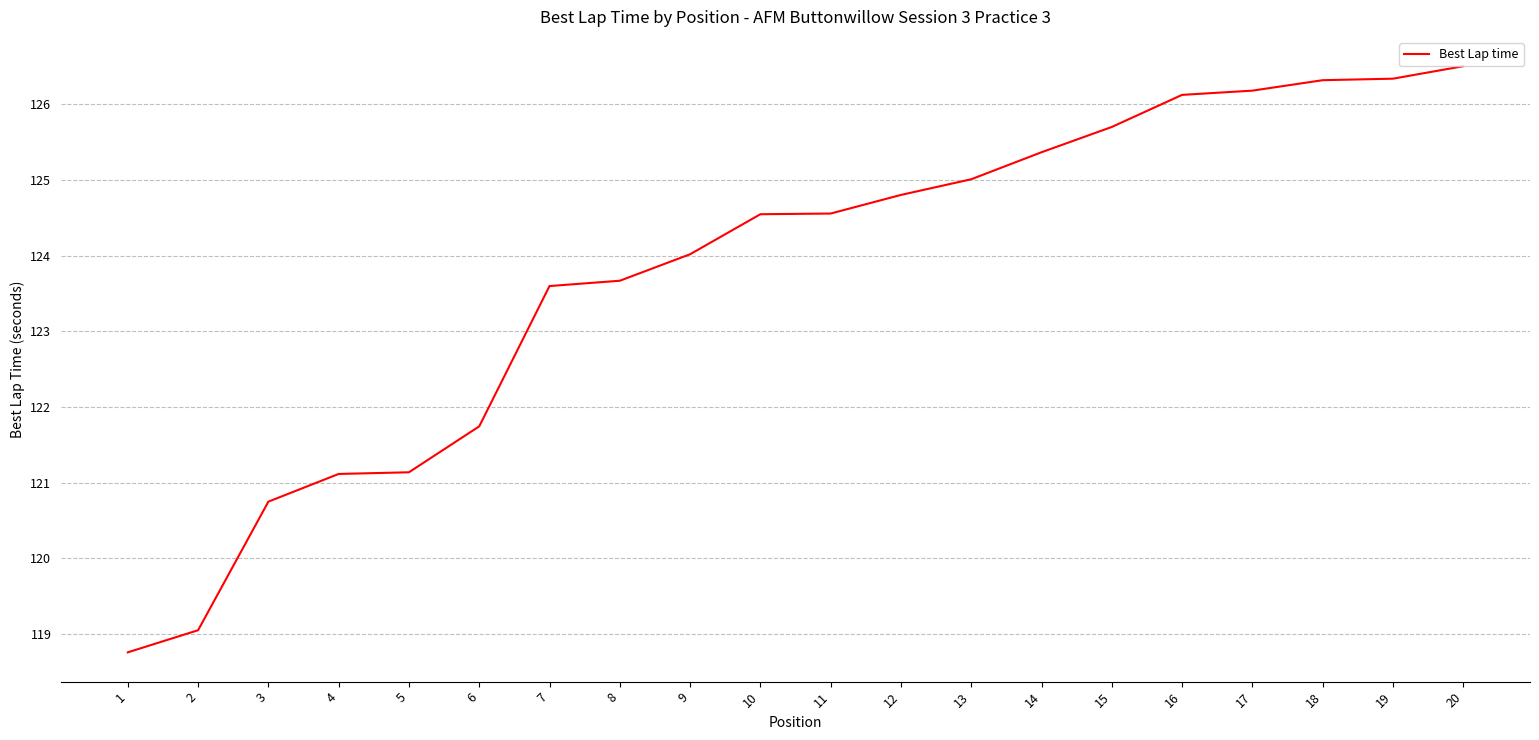

What is the approximate value at 19?

126.3